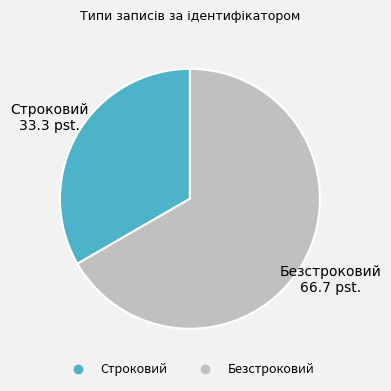

True or false: Безстроковий accounts for 56% of the total.

False